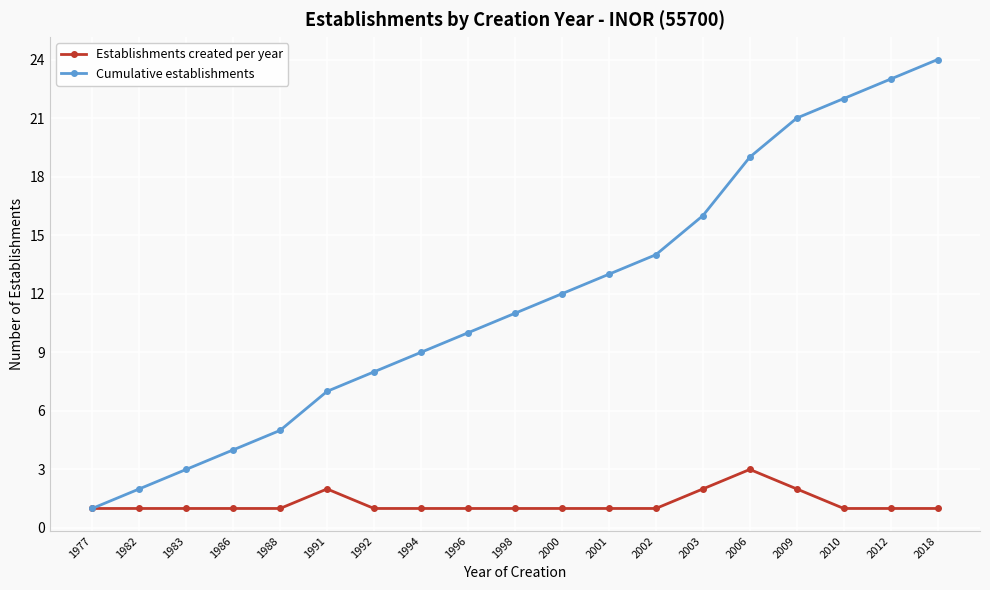

The value of Establishments created per year at 1998 is 1. True or false?

True